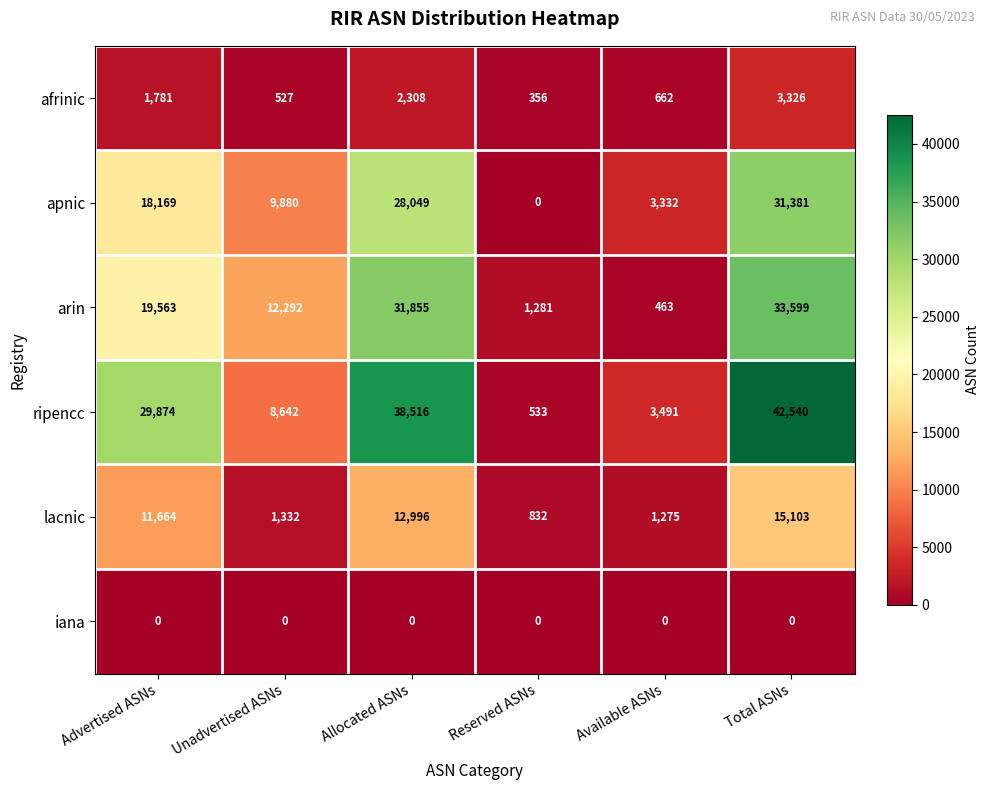

Rank the series by their maximum value, from highest to lowest.

ripencc, arin, apnic, lacnic, afrinic, iana